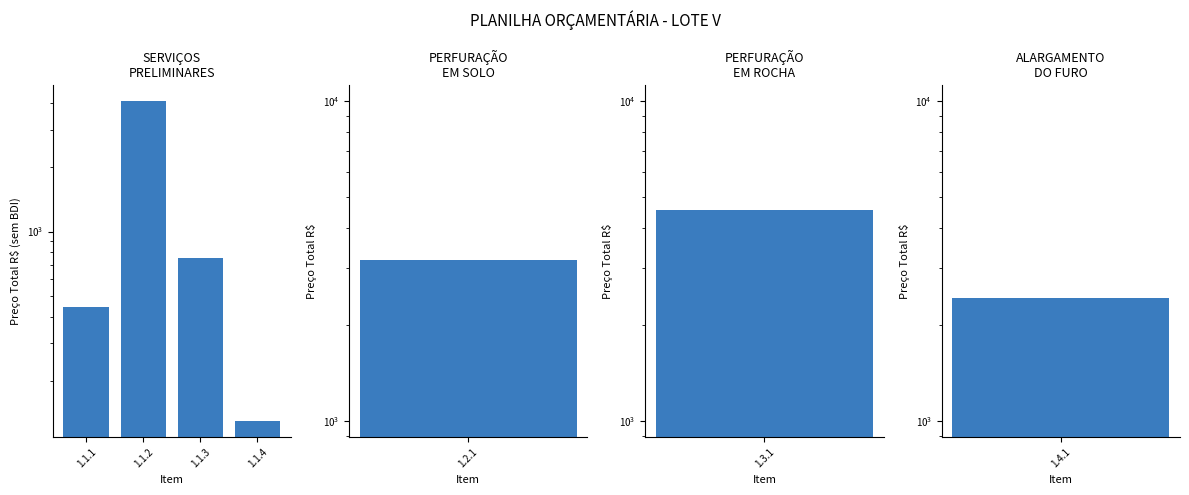

How many series are shown in this chart?

1